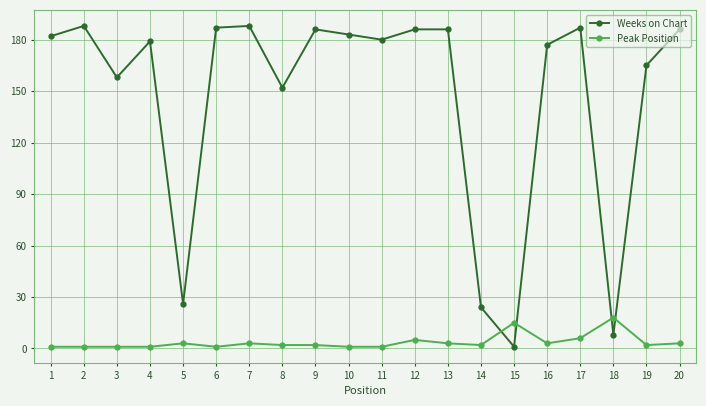

Is it true that Weeks on Chart equals 257 at 12?

False